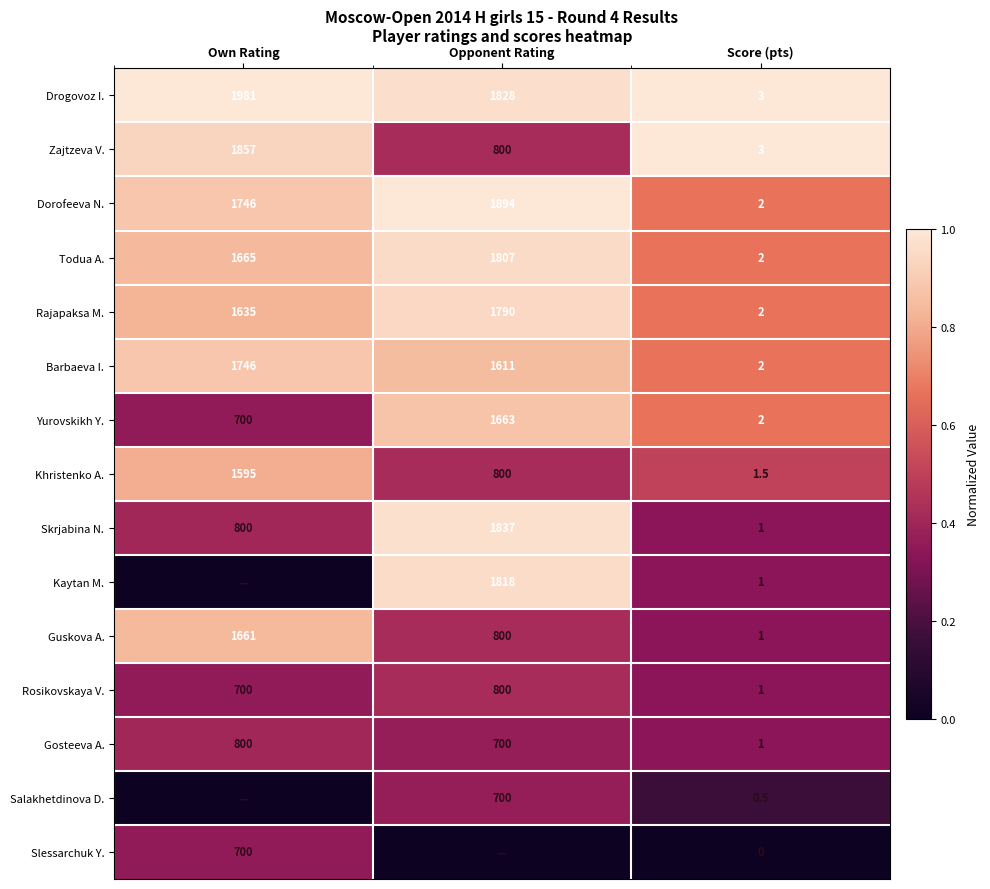

At which category is the sum across all series the highest?

Opponent Rating